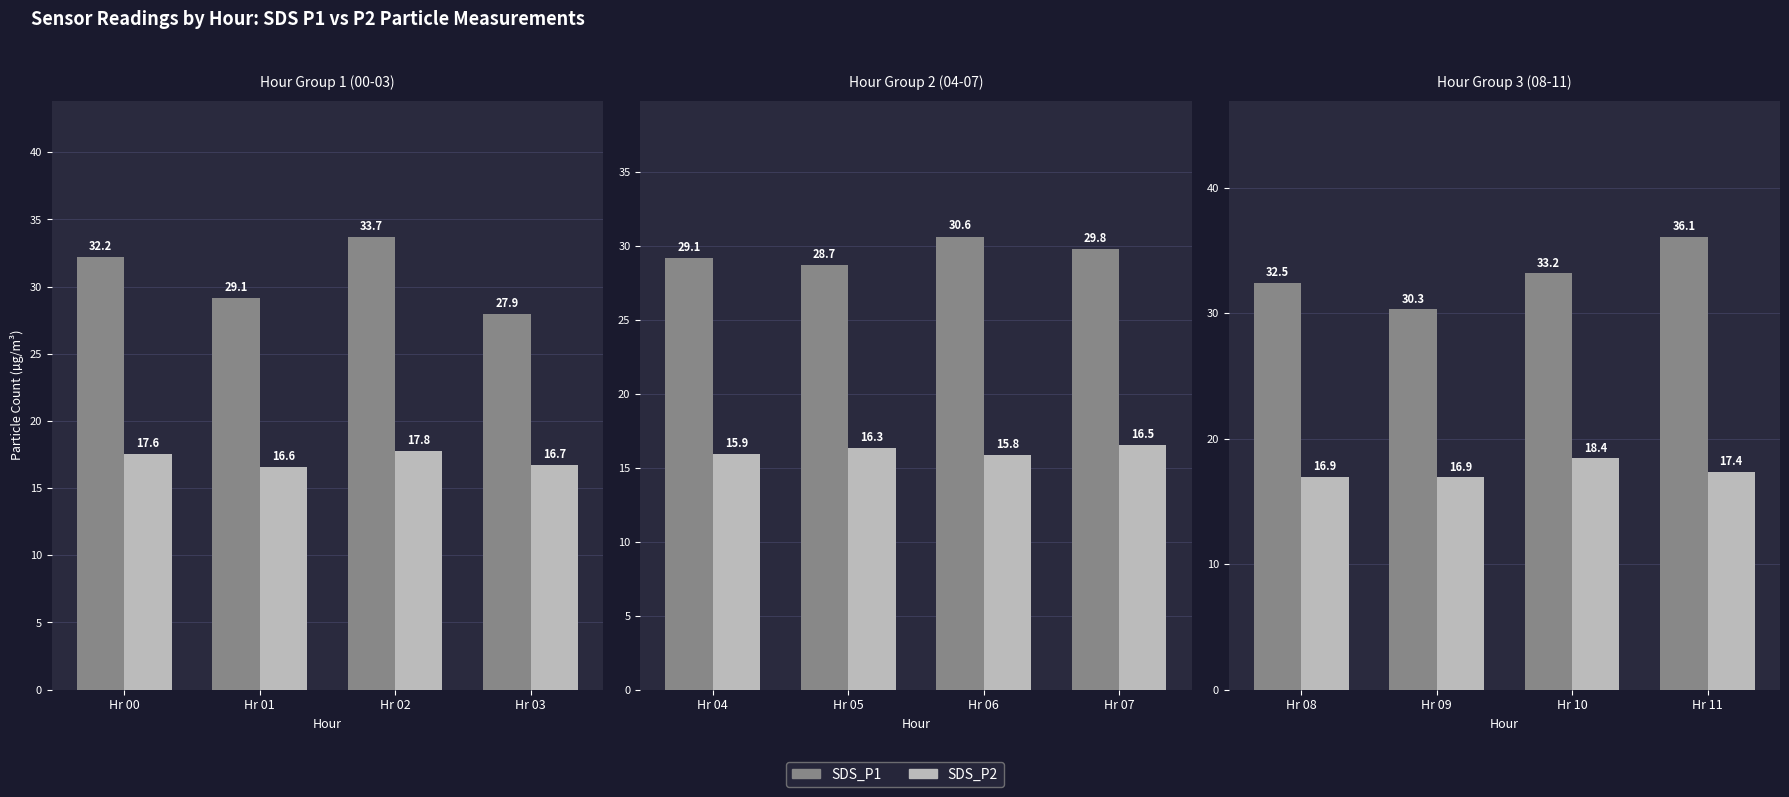

True or false: SDS_P2 has a value of 23.5 at Hr 09.

False